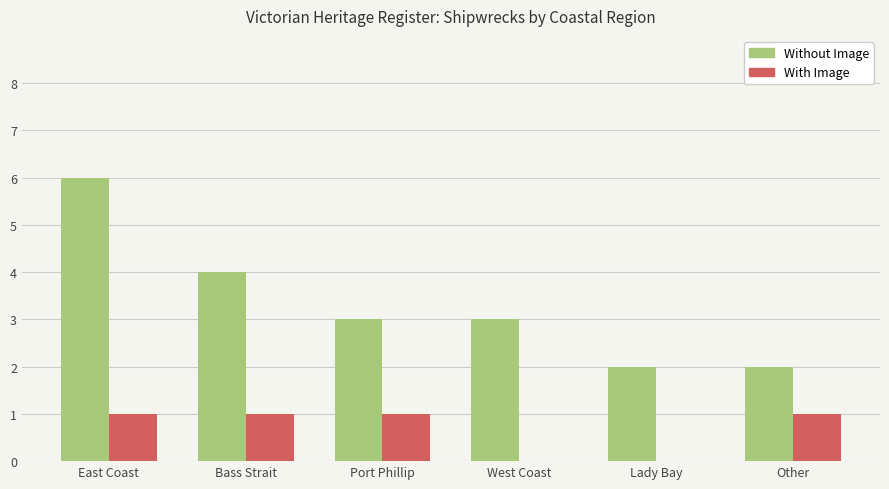

Reading left to right, what are all the values shown in this chart?

Without Image: East Coast=6	Bass Strait=4	Port Phillip=3	West Coast=3	Lady Bay=2	Other=2
With Image: East Coast=1	Bass Strait=1	Port Phillip=1	West Coast=0	Lady Bay=0	Other=1